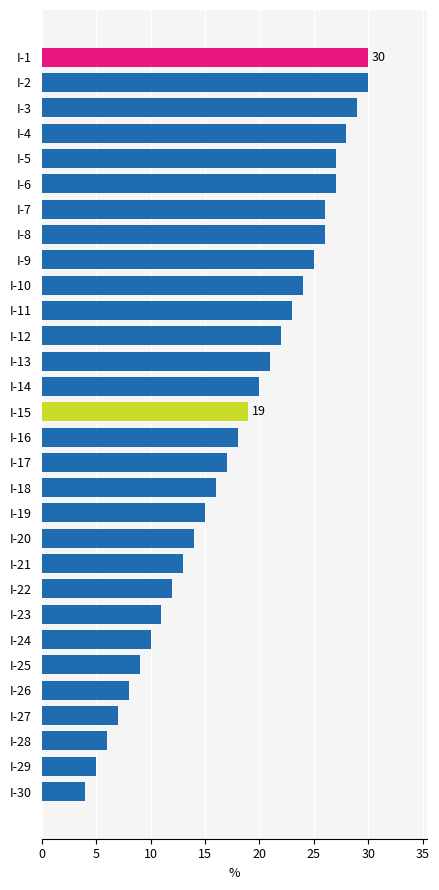

Between I-29 and I-5, which is larger?

I-5